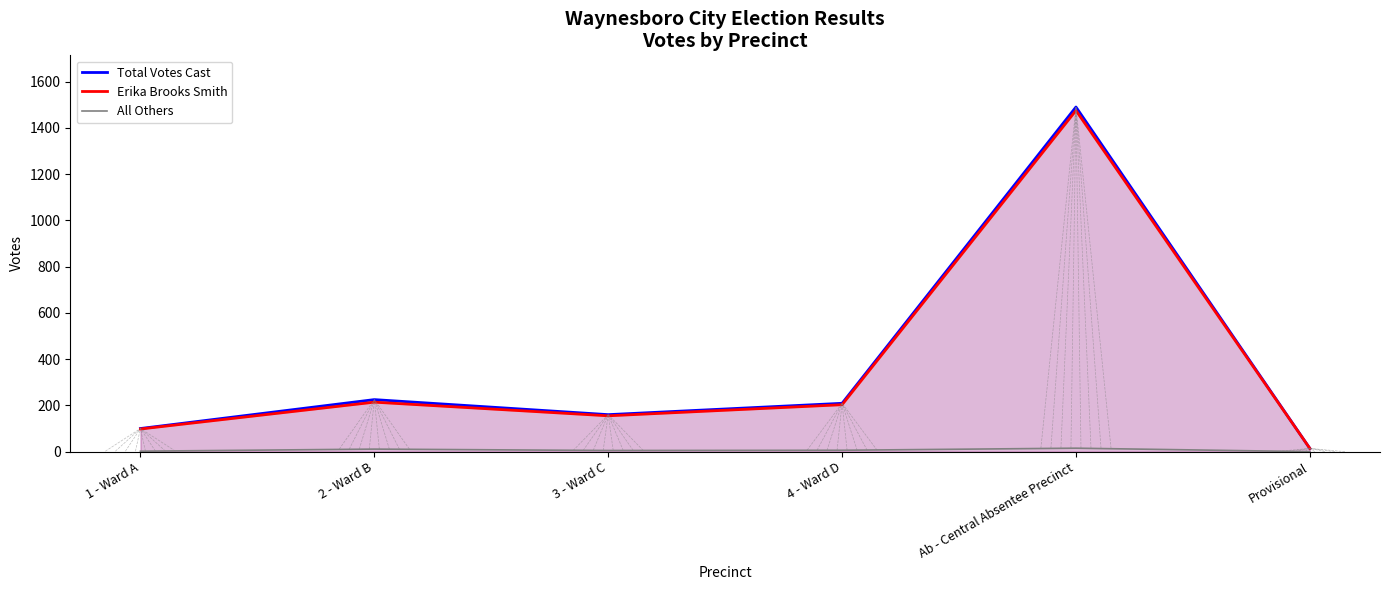

At which category does the chart reach its minimum across all series?

Provisional